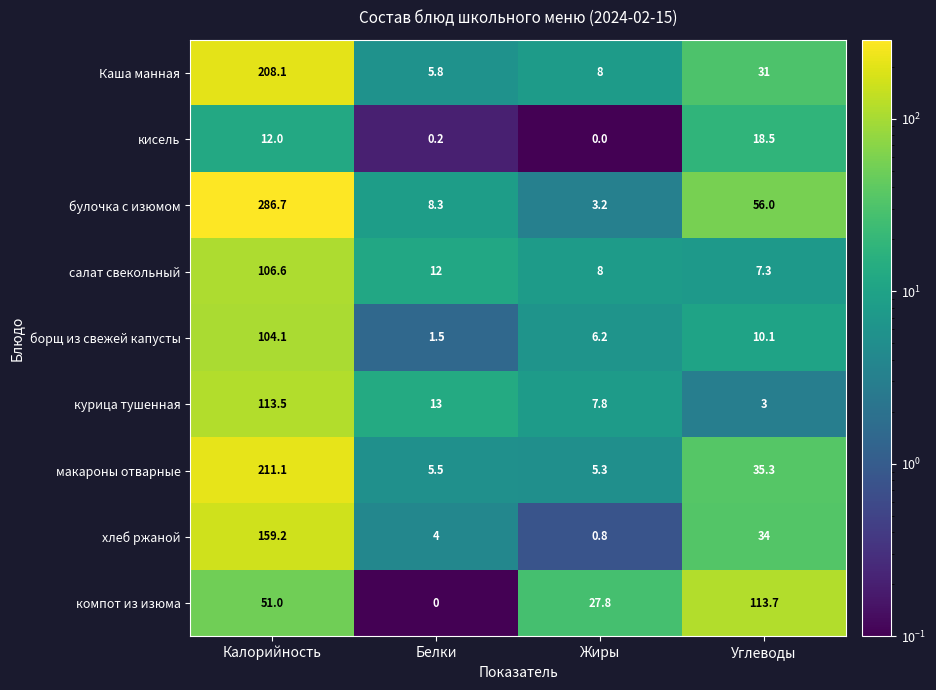

What is the difference between the maximum and second lowest values in the хлеб ржаной series?

155.2